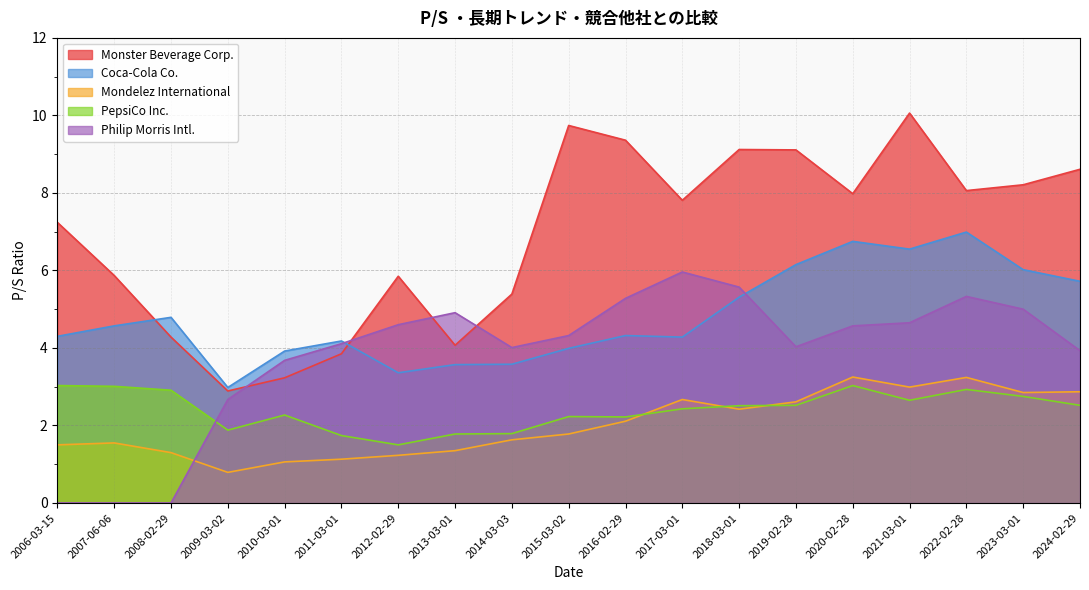

What is the spread (max minus min) of values at 2008-02-29?

4.8